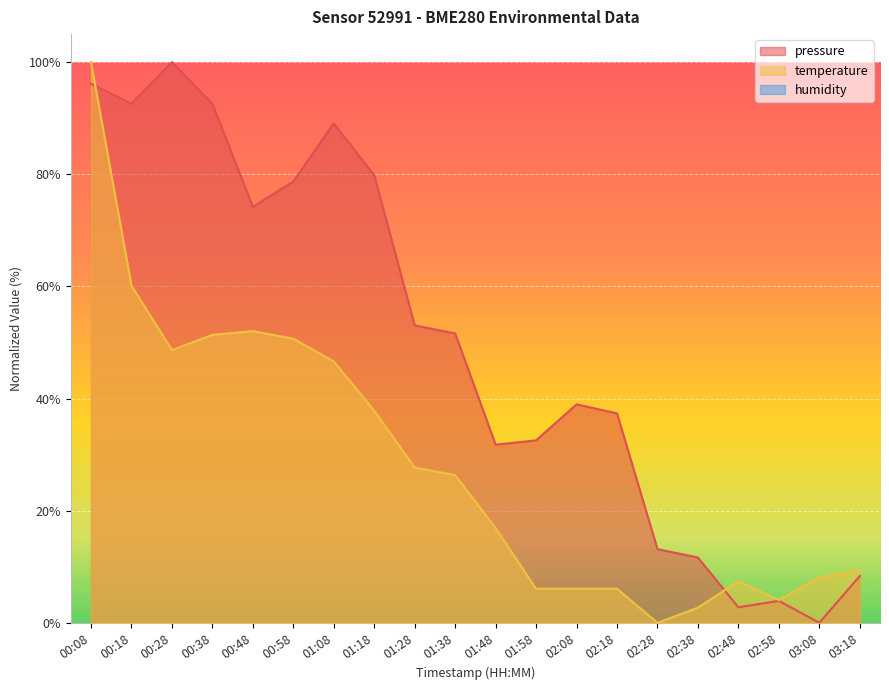

How many positive values does the pressure series have?

19